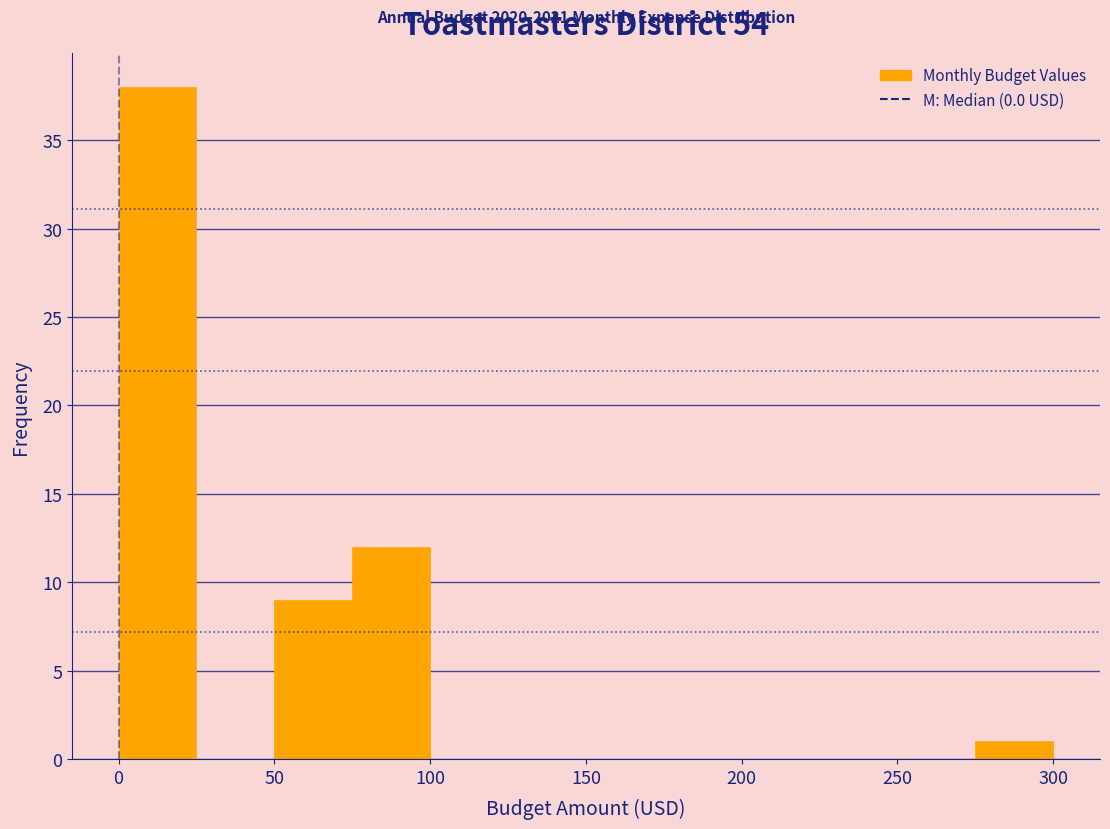

Over which range of the x-axis is the bar tallest?

0 to 25